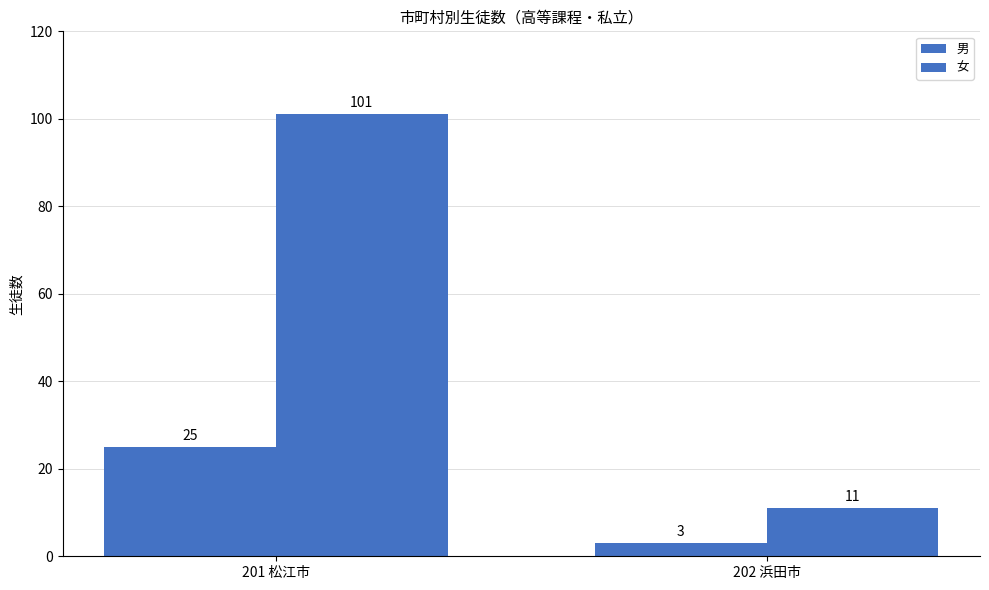

How many bars are there in total?

4